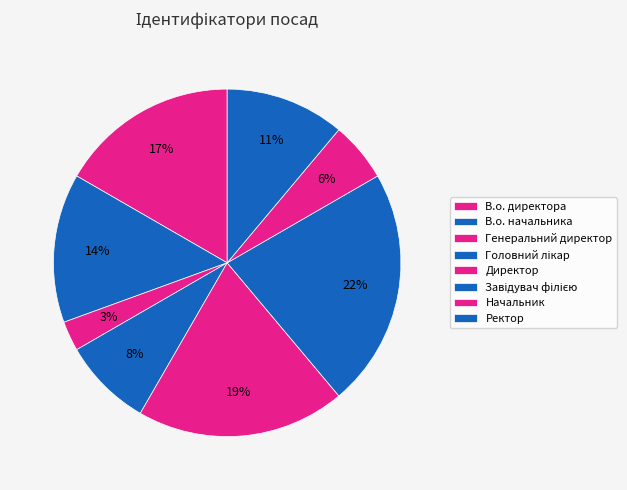

To the nearest percent, what is the difference between the largest and smallest slice percentages?

19%